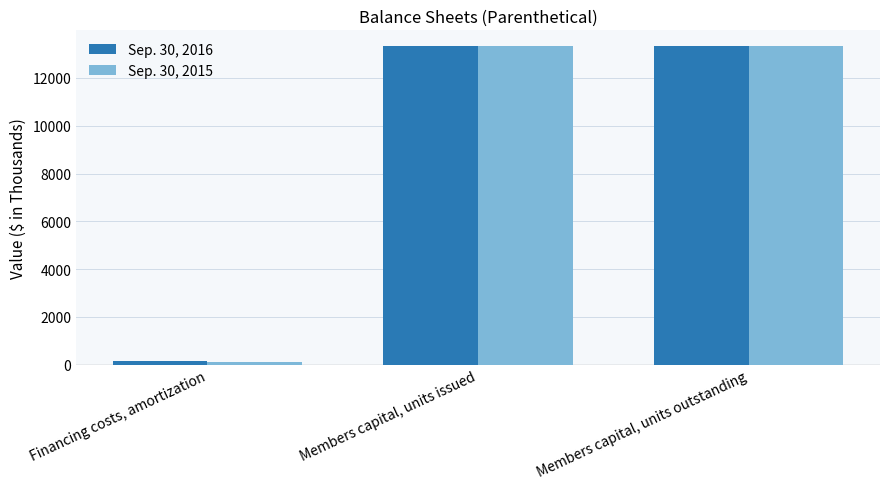

How many groups of bars are there?

3